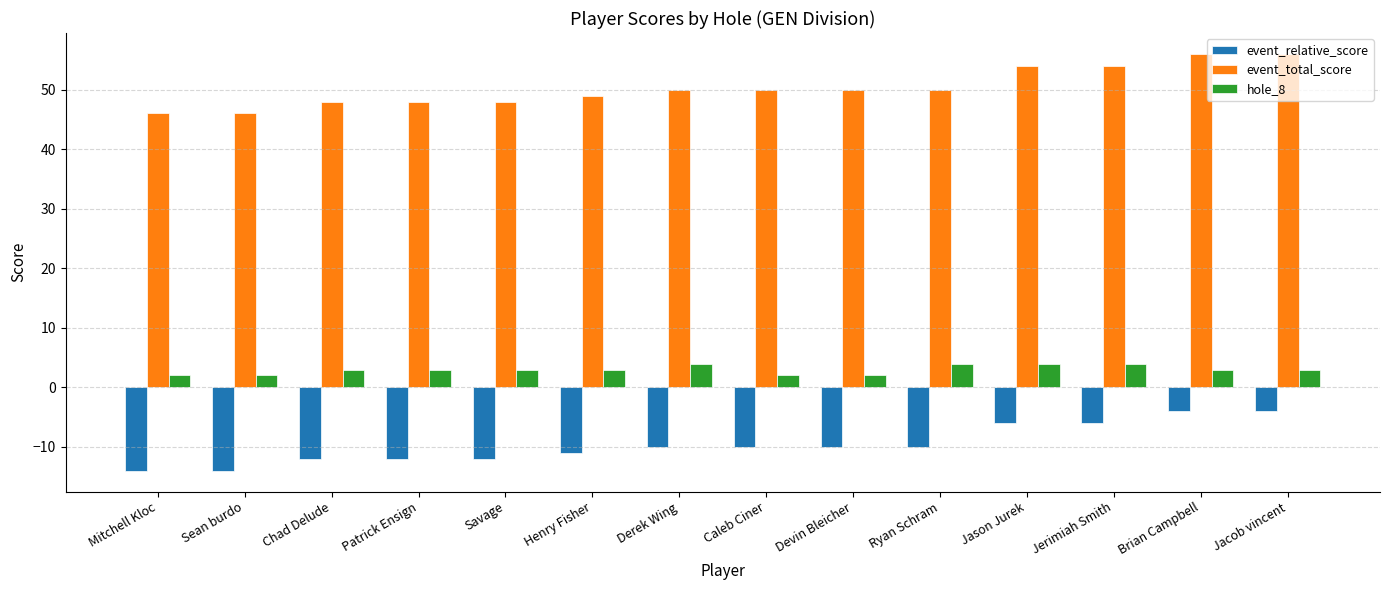

The event_relative_score series shows -12 at Savage. True or false?

True